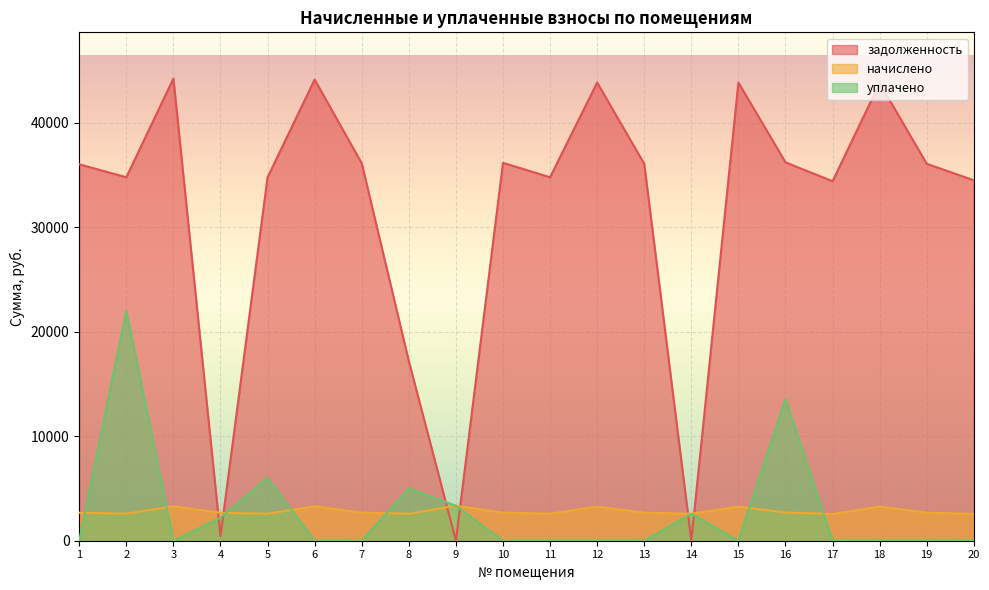

How many times do начислено and задолженность cross each other?

6